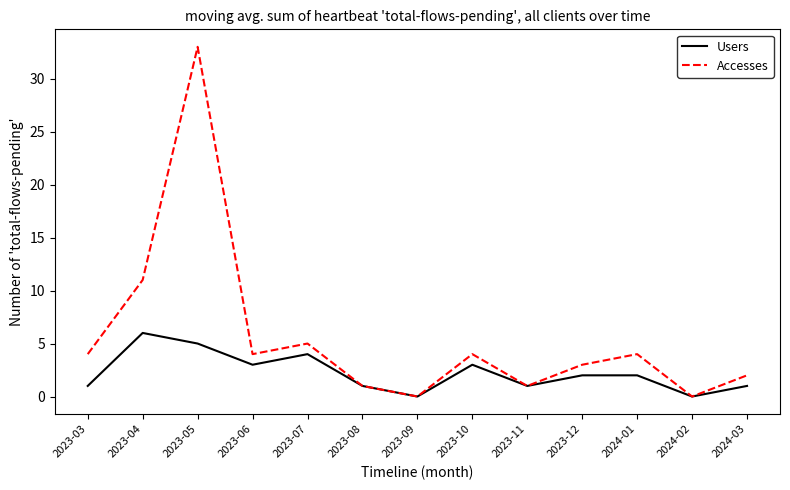

Read the Users value at 2023-10.

3